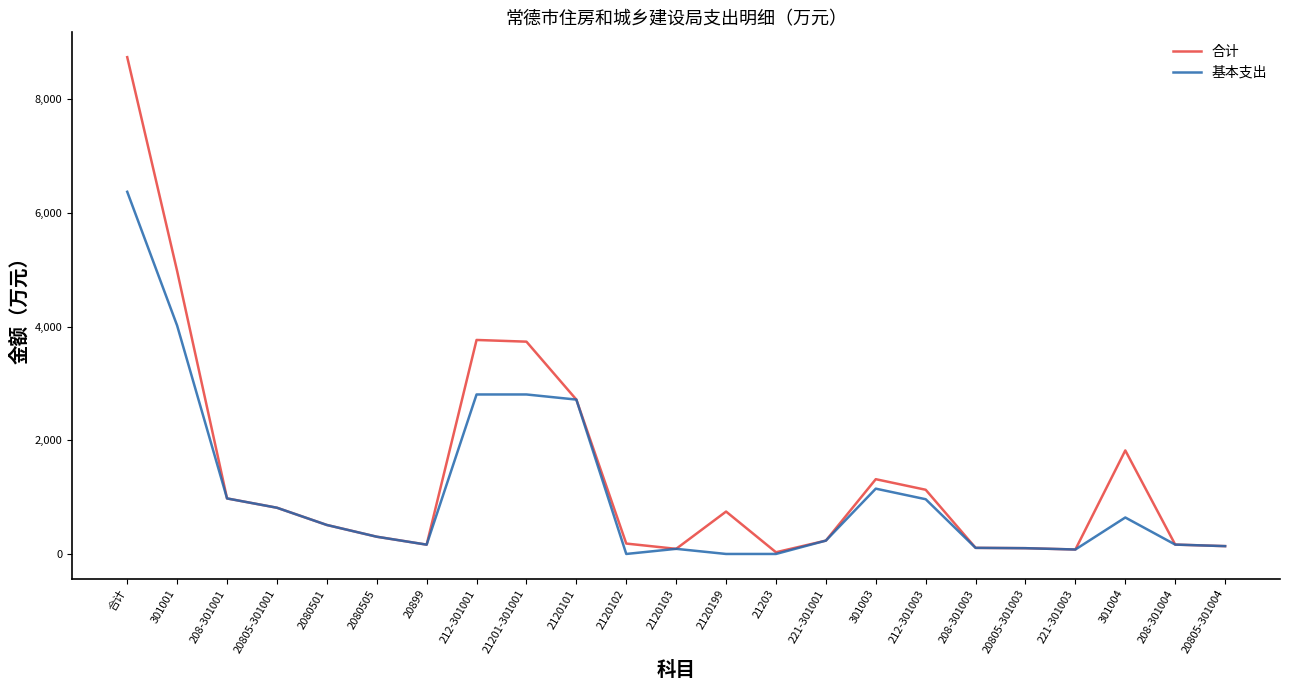

Which label corresponds to the largest value in the chart?

合计